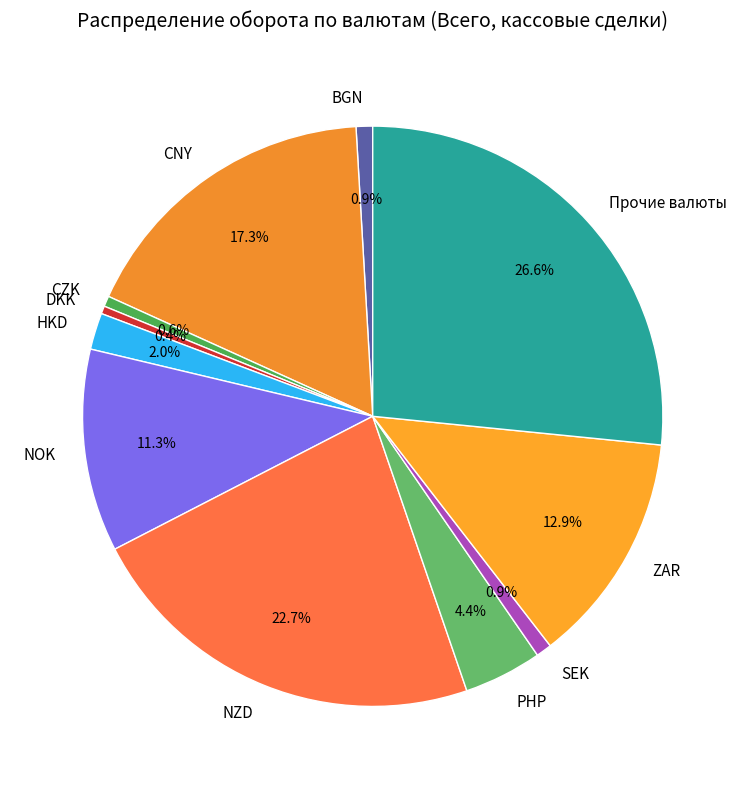

The NOK slice represents 24% of the pie. True or false?

False